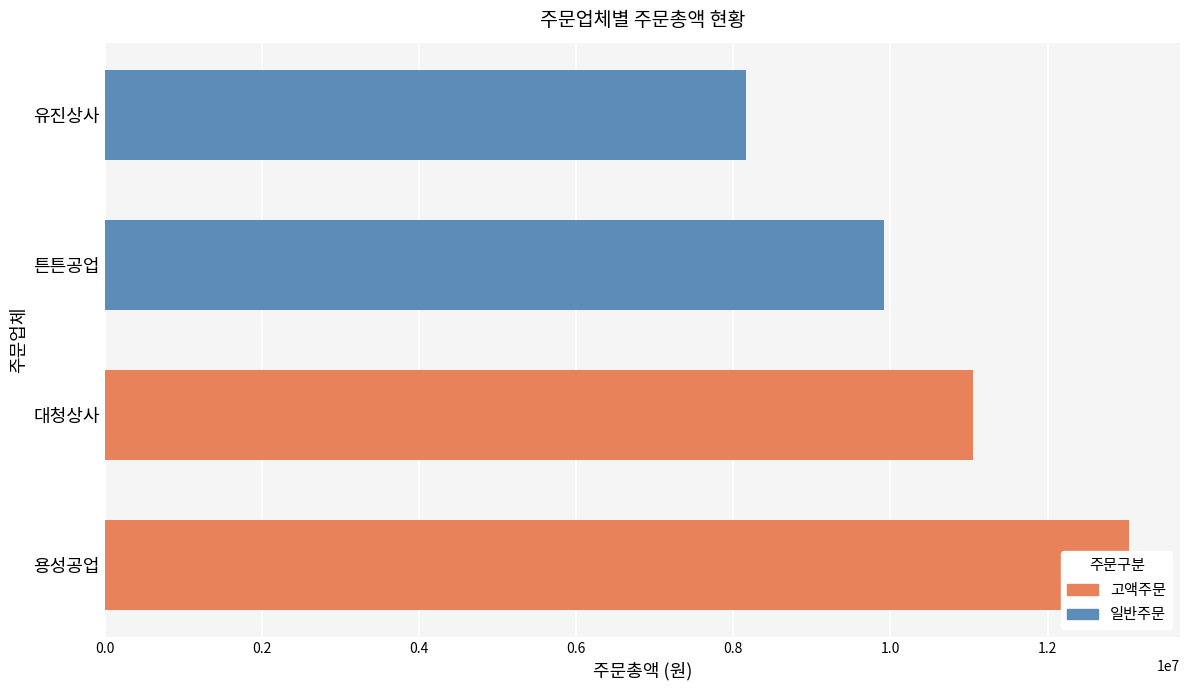

What is the value of the 고액주문 bar at the 2nd from the left?

11056000